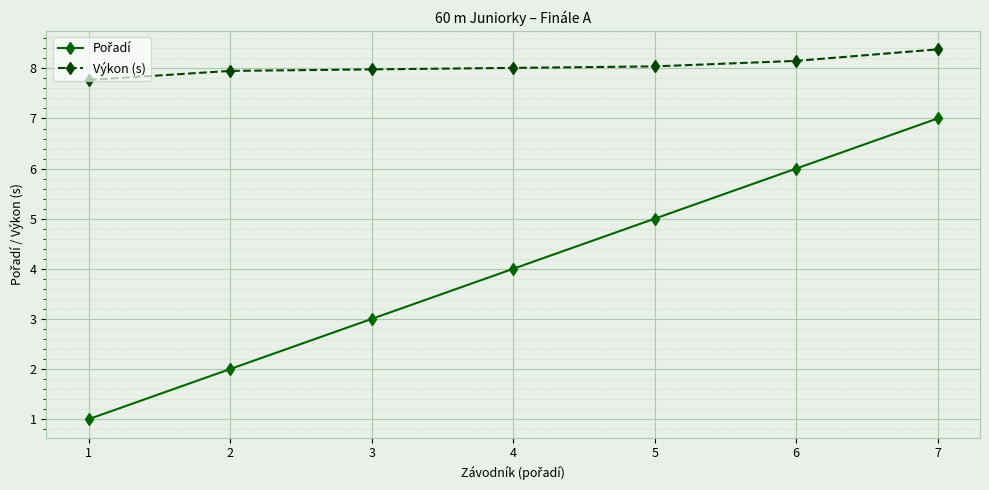

What is the total value across all series at 3?

11.0